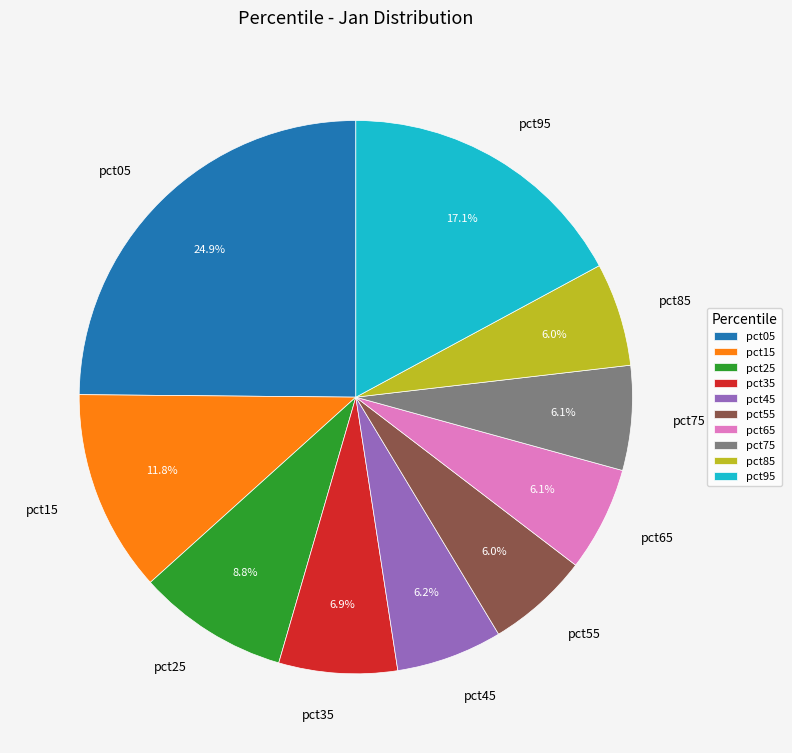

True or false: pct35 accounts for 7% of the total.

True